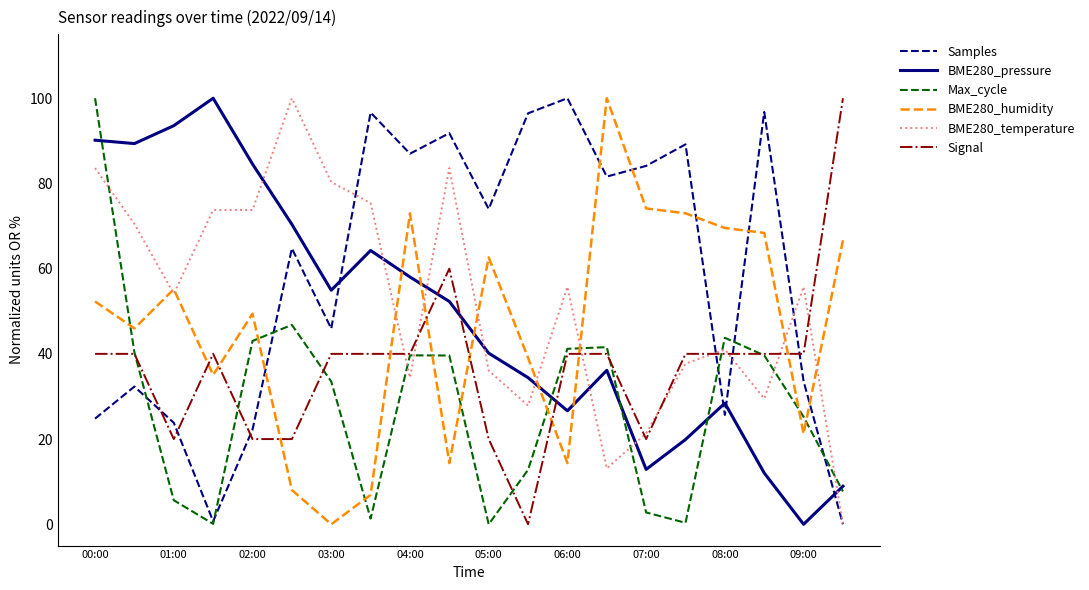

True or false: Signal has more than 1 points higher than both neighbors.

True